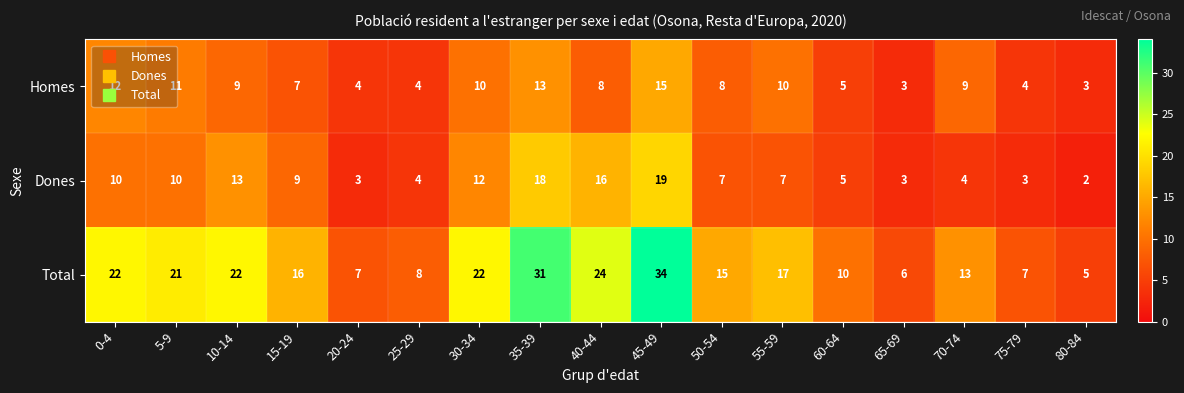

Which label corresponds to the largest value in the chart?

45-49